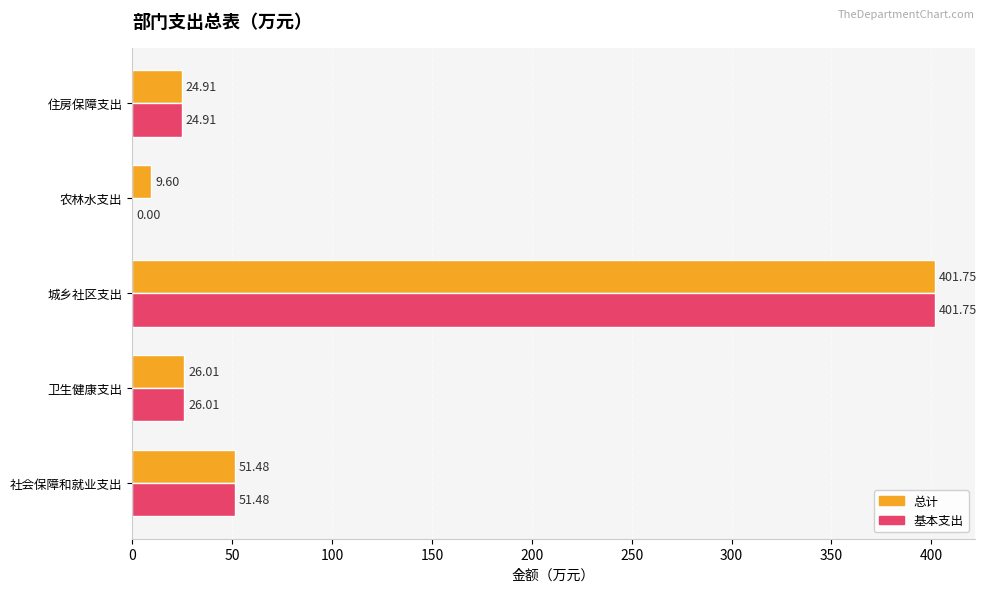

Between 卫生健康支出 and 农林水支出, which series saw the biggest shift?

基本支出